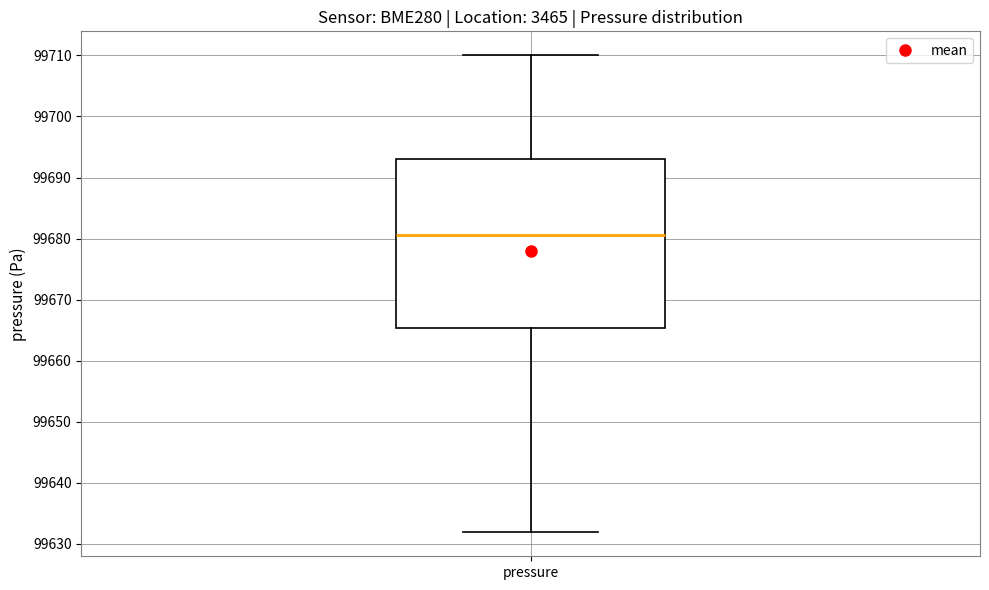

Where is the upper edge of the box for pressure on the y-axis? The values are not printed on the chart, so give them approximately, as read against the axis.

99693